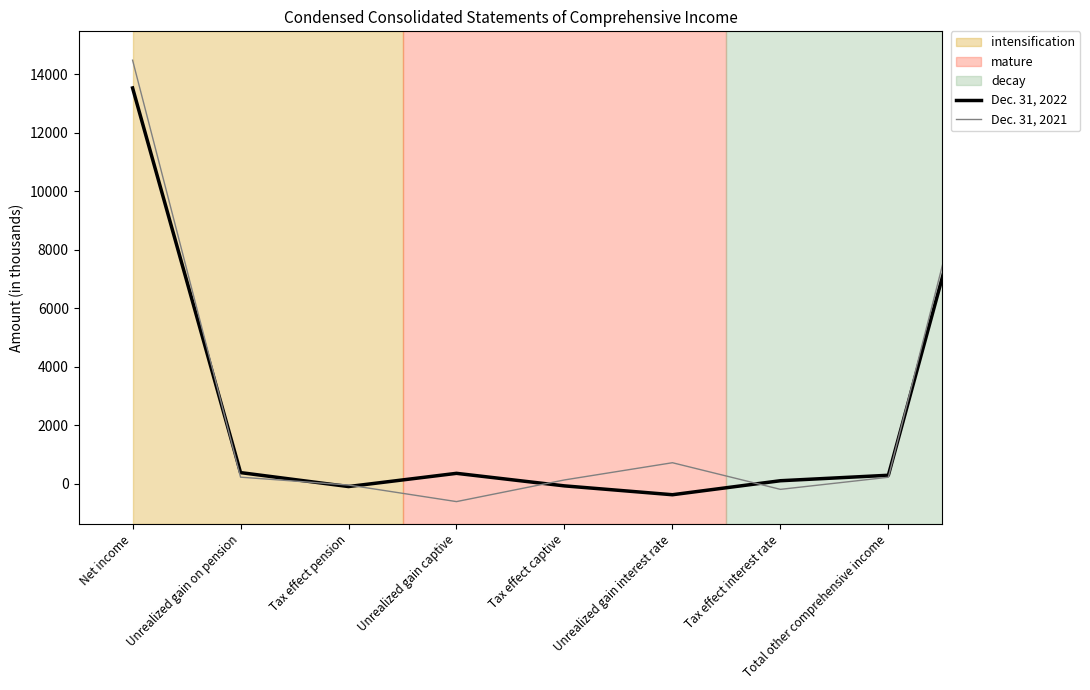

Is this an area chart (filled region under the line)?

No